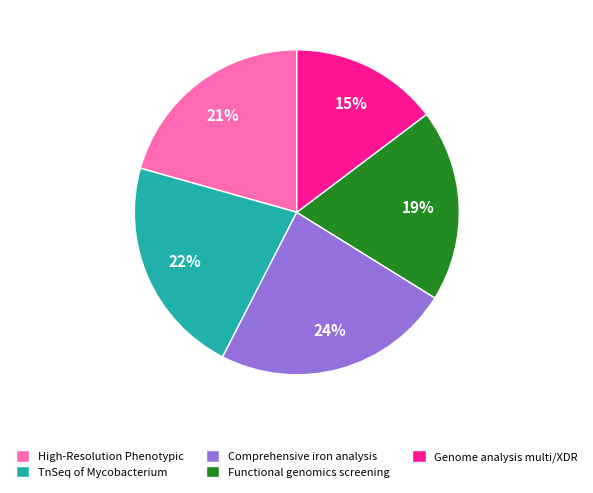

Which has a higher value, High-Resolution Phenotypic or Comprehensive iron analysis?

Comprehensive iron analysis